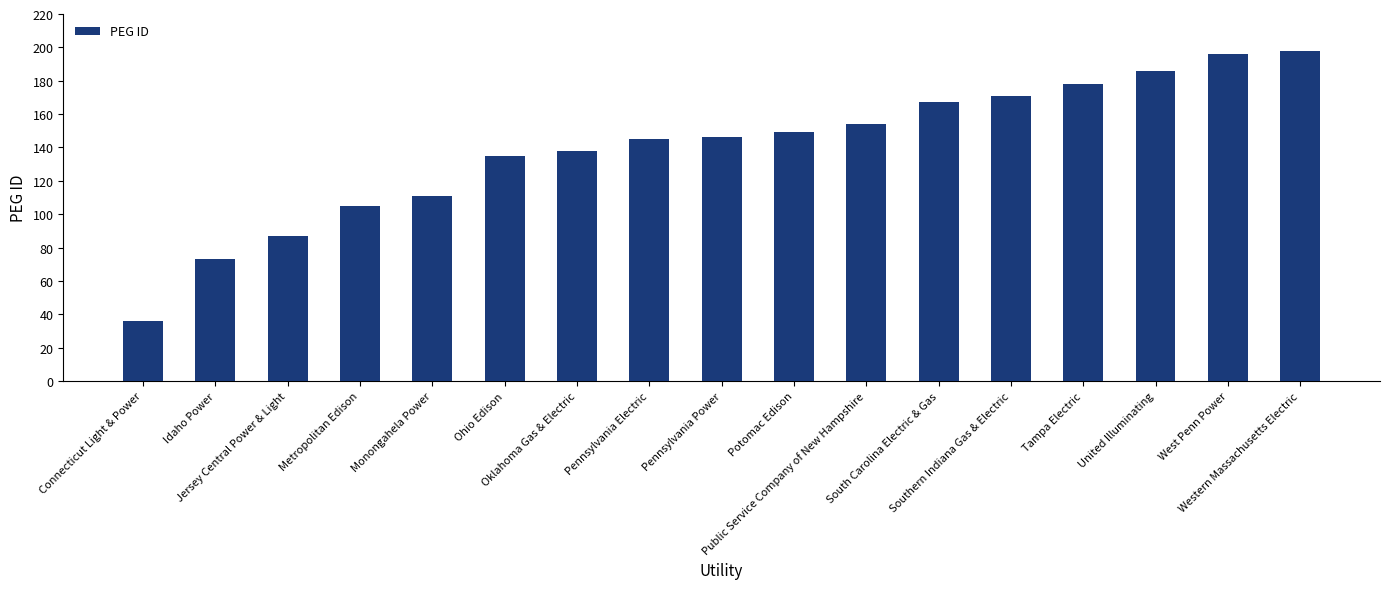

What is the value of the 9th bar from the left?

146